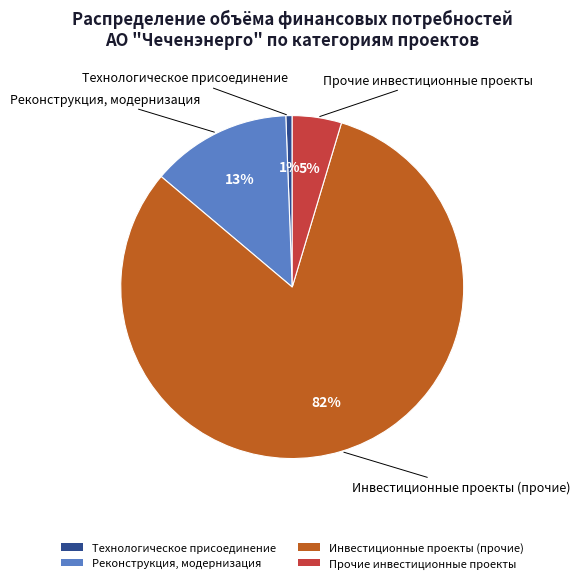

To the nearest percent, what is the average slice percentage?

25%